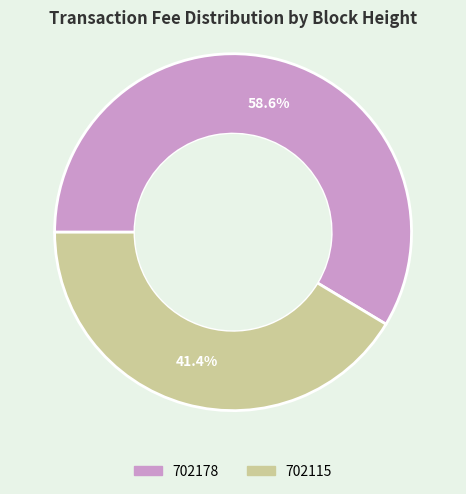

Combined, what portion of the pie is 702178 and 702115?

100.0%